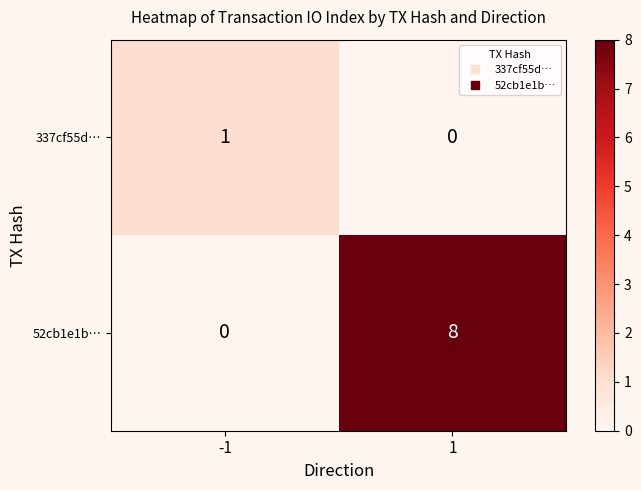

Is it true that 337cf55d… equals 1 at -1?

True